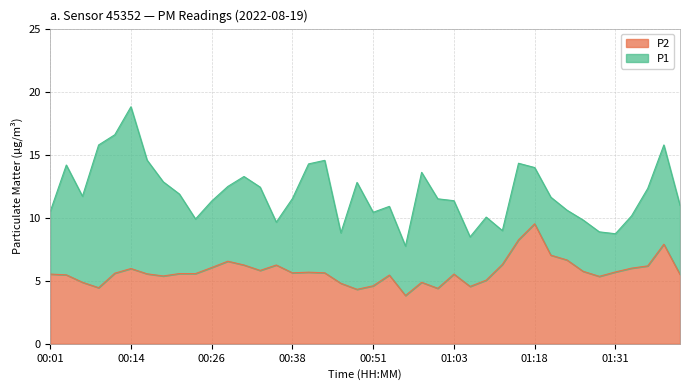

What are all the series names shown in the legend?

P2, P1